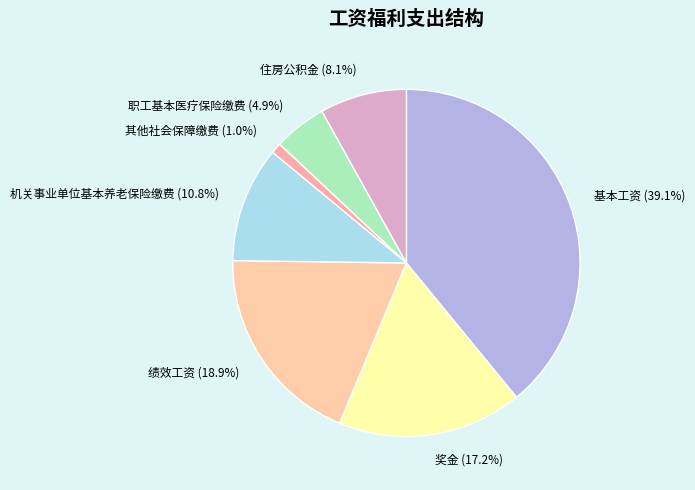

Count the number of slices in the pie.

7